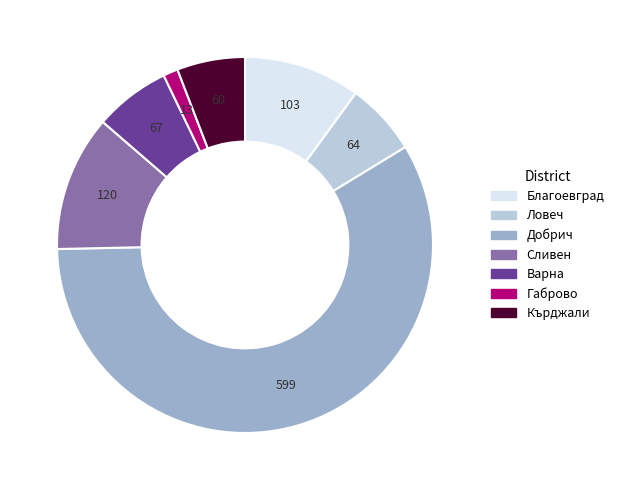

Does any single category account for the majority?

Yes